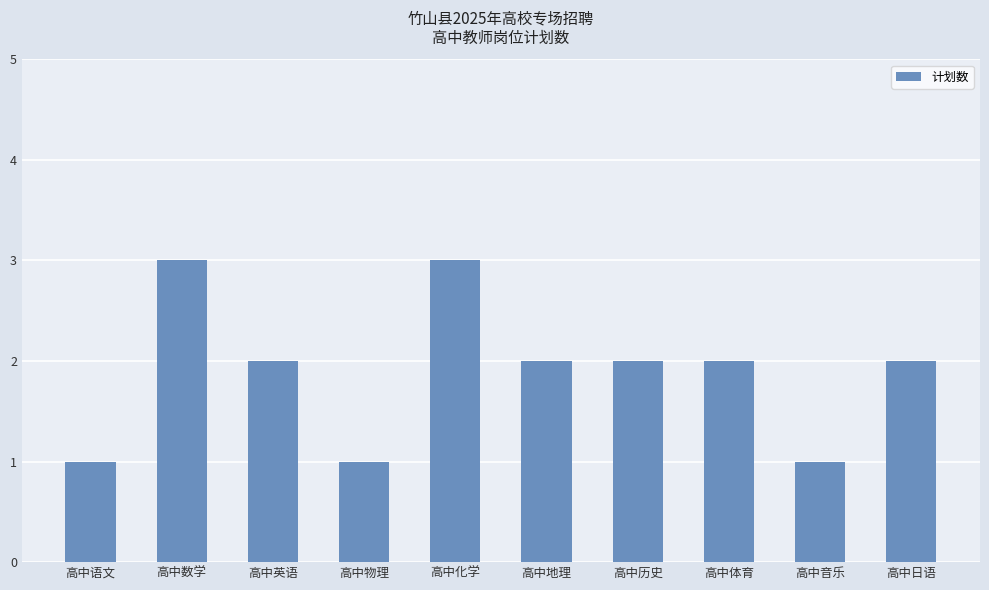

True or false: the data shows 2 at 高中音乐.

False